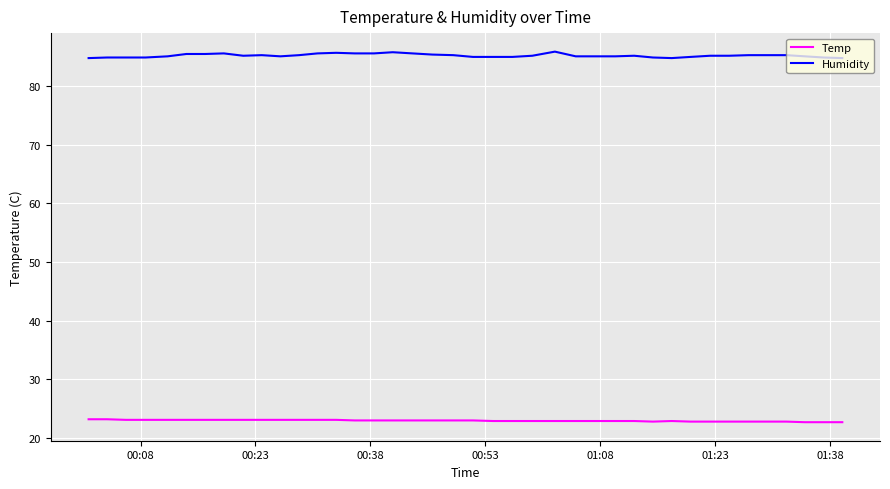

True or false: Temp and Humidity cross at least once.

False